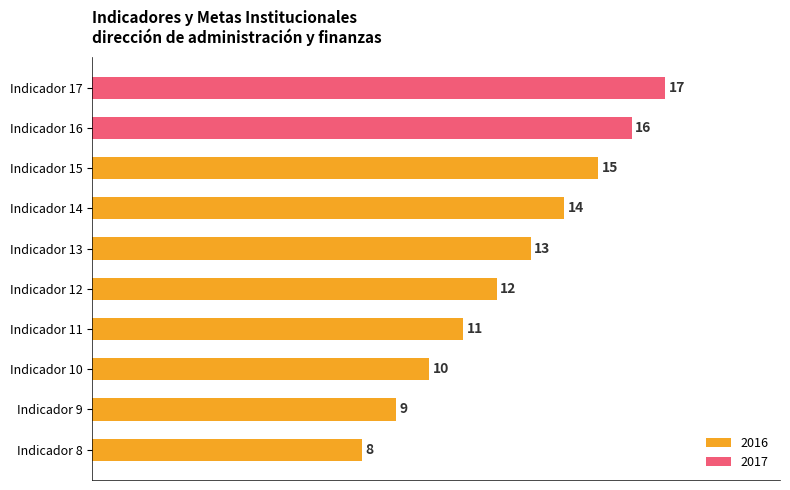

Which category has the highest value in the 2016 series?

Indicador 15